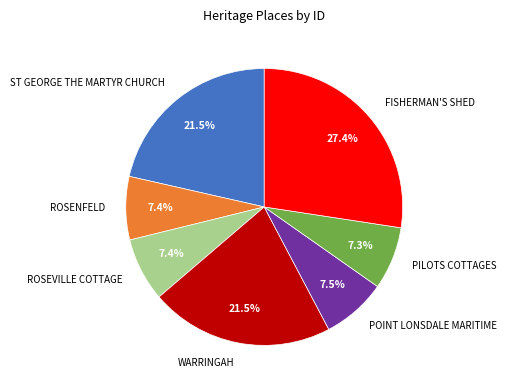

Which slice is the largest?

FISHERMAN'S SHED